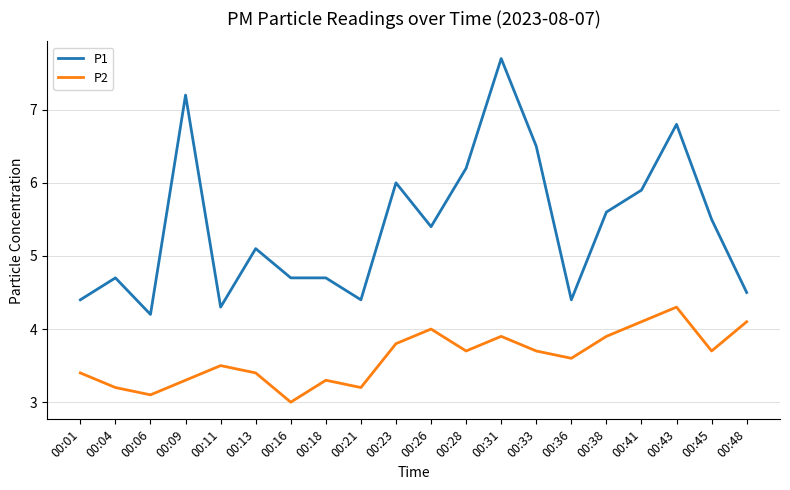

Reading left to right, what are all the values shown in this chart?

P1: 00:01=4.4	00:04=4.7	00:06=4.2	00:09=7.2	00:11=4.3	00:13=5.1	00:16=4.7	00:18=4.7	00:21=4.4	00:23=6.0	00:26=5.4	00:28=6.2	00:31=7.7	00:33=6.5	00:36=4.4	00:38=5.6	00:41=5.9	00:43=6.8	00:45=5.5	00:48=4.5
P2: 00:01=3.4	00:04=3.2	00:06=3.1	00:09=3.3	00:11=3.5	00:13=3.4	00:16=3.0	00:18=3.3	00:21=3.2	00:23=3.8	00:26=4.0	00:28=3.7	00:31=3.9	00:33=3.7	00:36=3.6	00:38=3.9	00:41=4.1	00:43=4.3	00:45=3.7	00:48=4.1